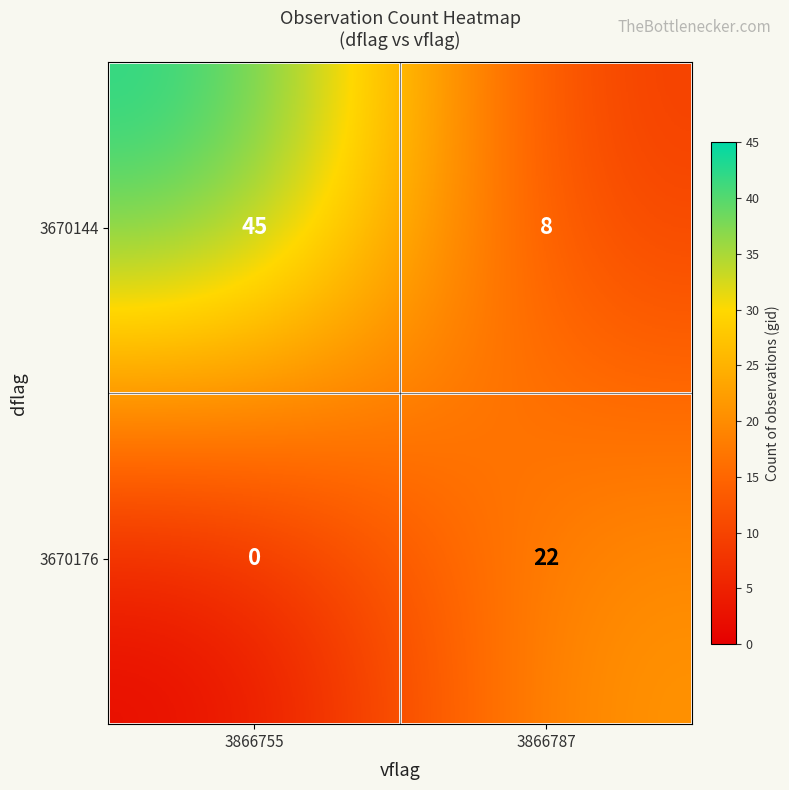

What is the maximum value shown in the chart?

45